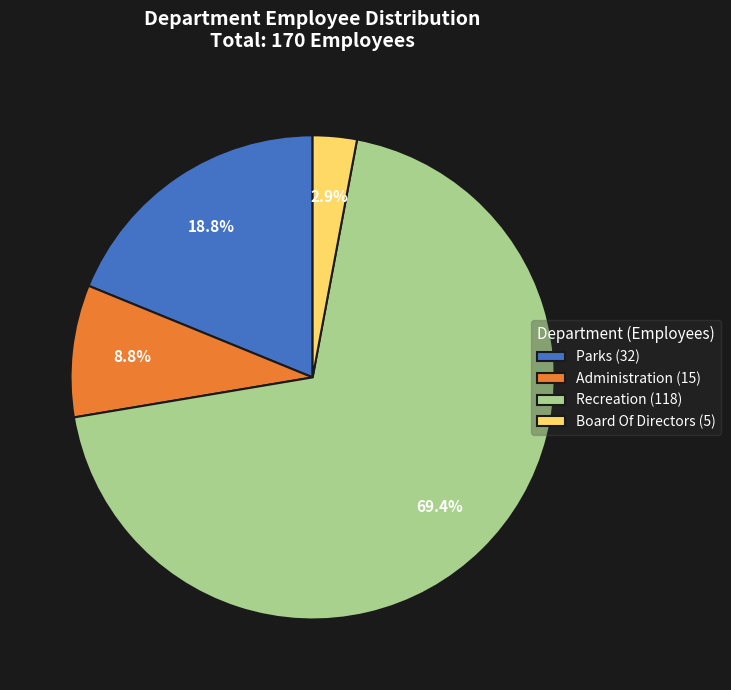

What is the ratio of the value at Administration to the value at Board Of Directors?

3.0